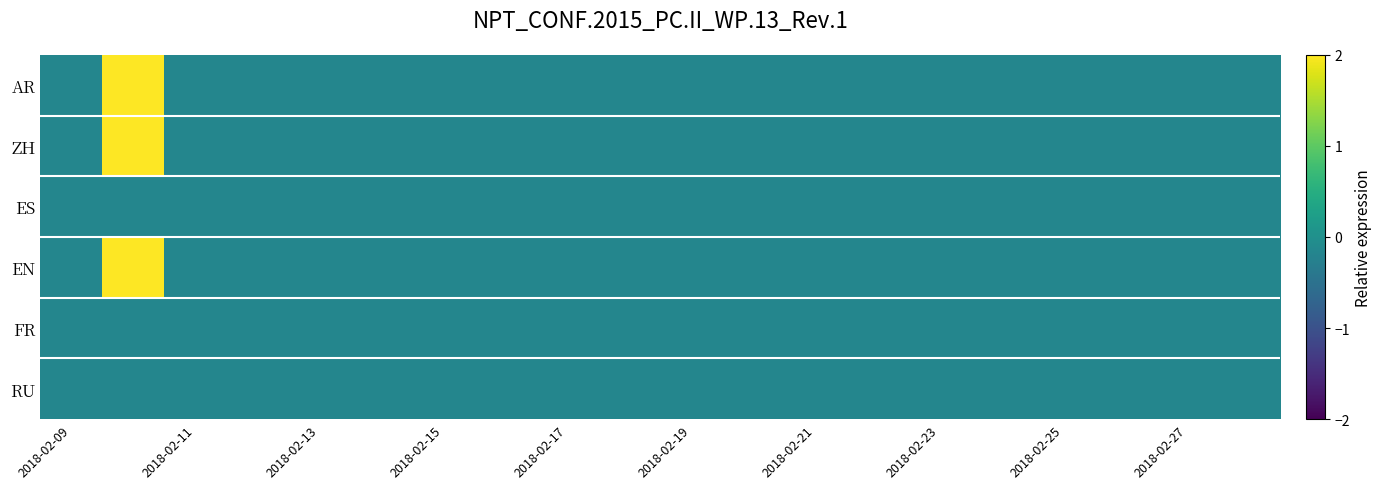

How many data points does each series have?

20